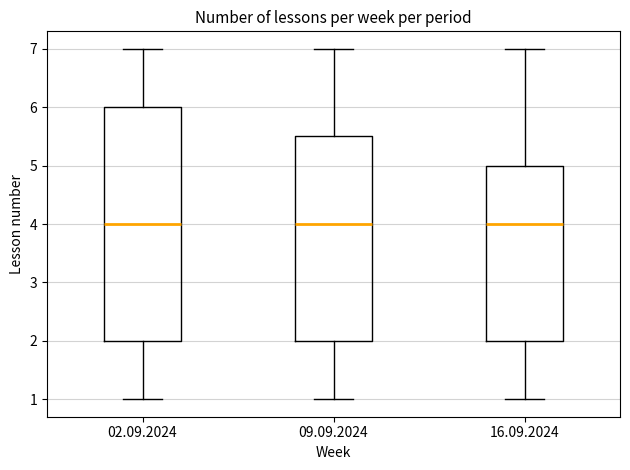

Where does the median line of the box for 16.09.2024 sit on the y-axis? The values are not printed on the chart, so give them approximately, as read against the axis.

4.0